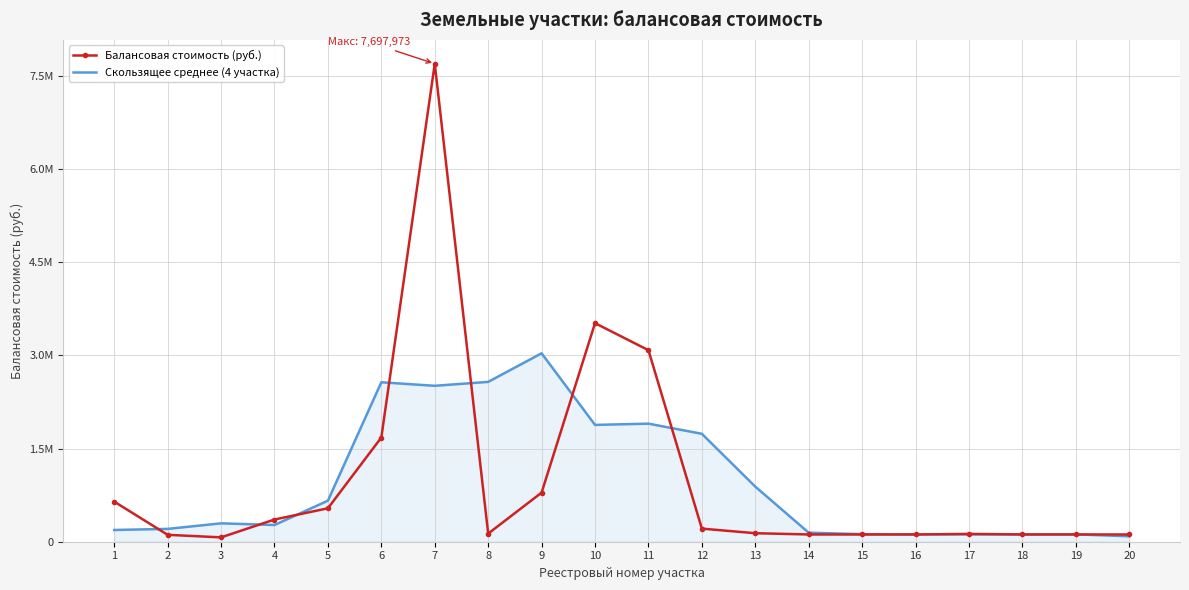

What are all the series names shown in the legend?

Балансовая стоимость (руб.), Скользящее среднее (4 участка)